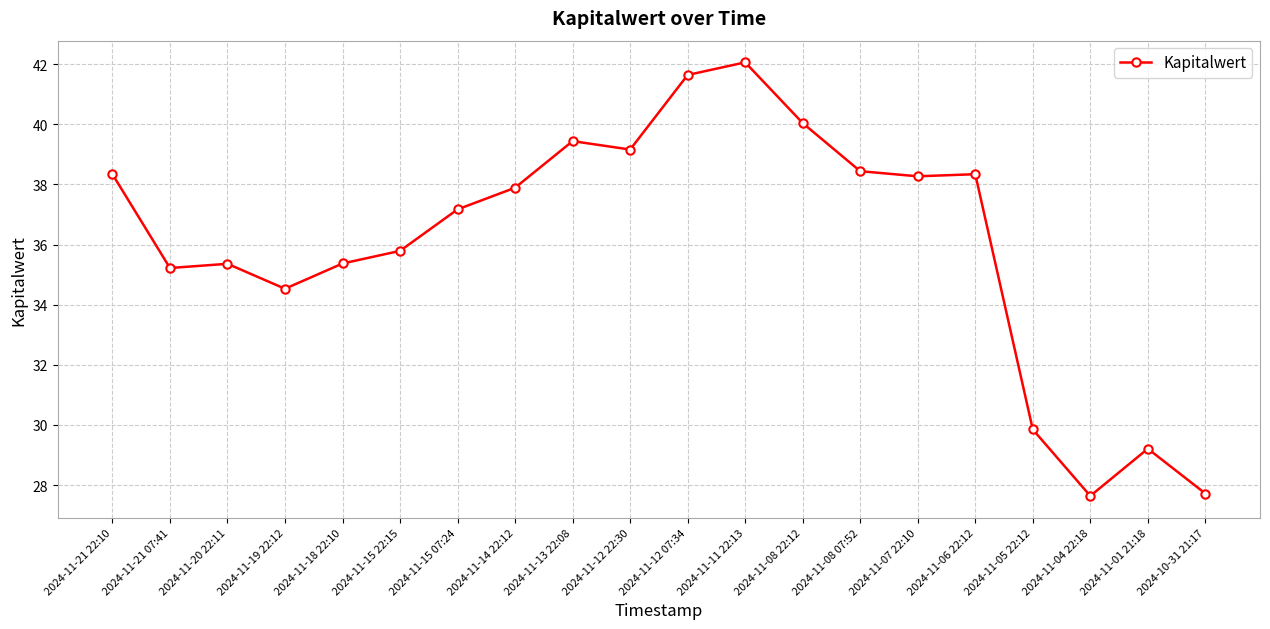

What is the label of the 19th point from the left?

2024-11-01 21:18